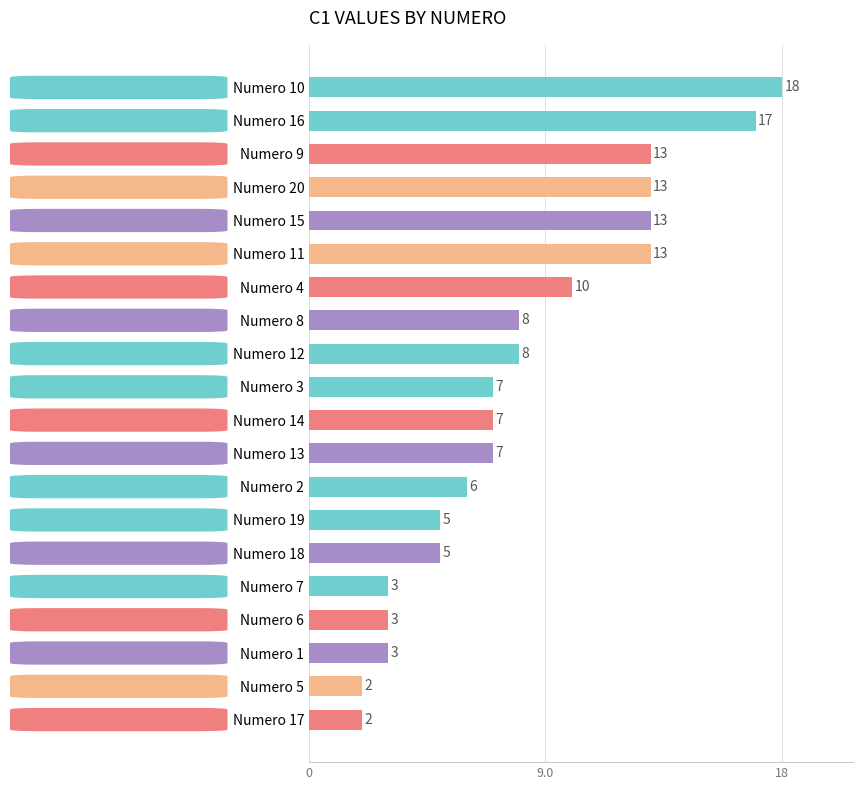

Read the value at Numero 6.

3